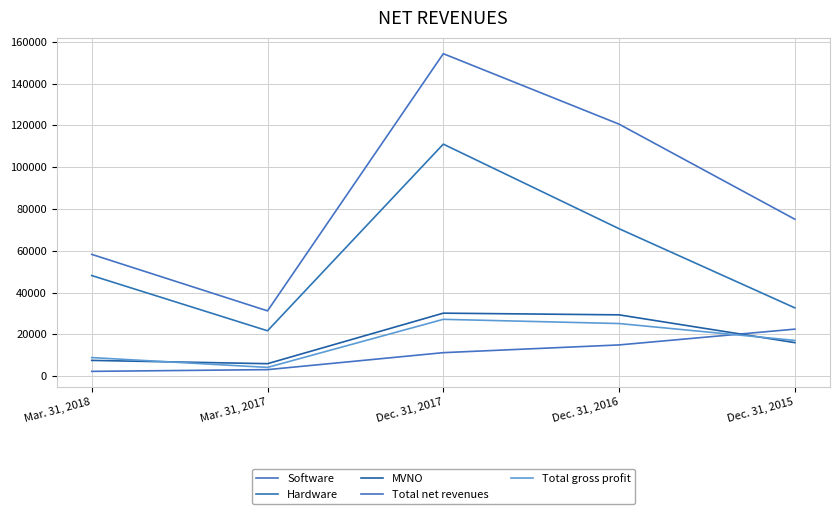

True or false: Total net revenues and Software intersect in this chart.

False